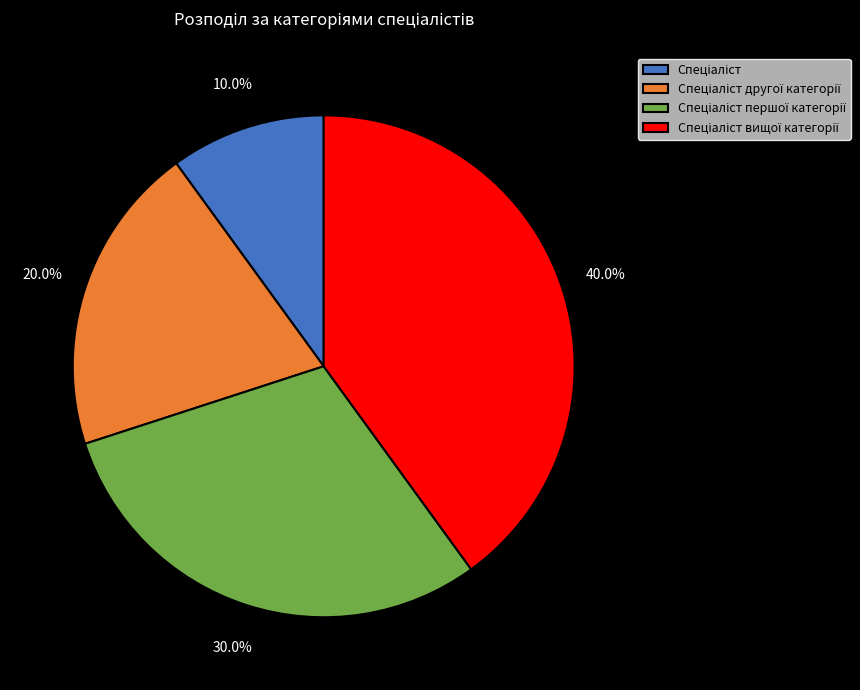

How many segments does this pie chart have?

4